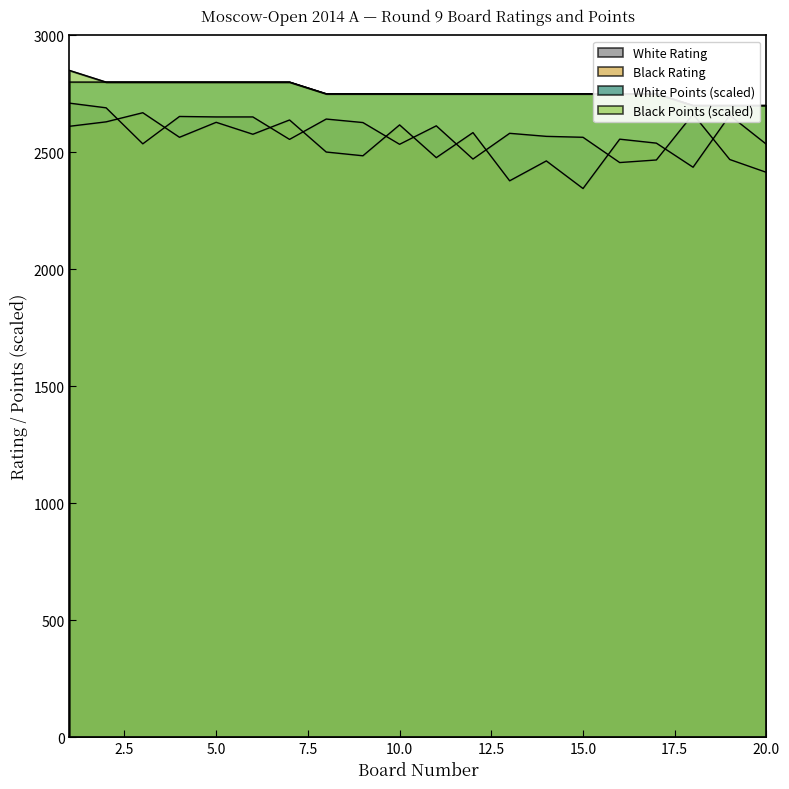

True or false: White Rating and White Points cross at least once.

False